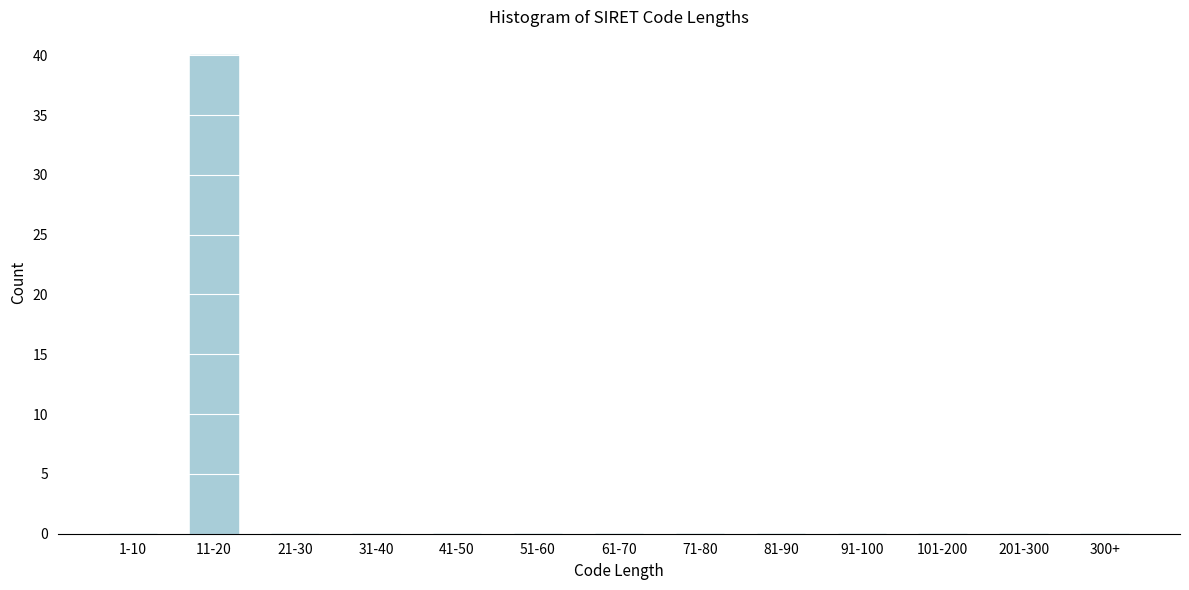

Reading left to right, what are all the values shown in this chart?

1-10=0	11-20=40	21-30=0	31-40=0	41-50=0	51-60=0	61-70=0	71-80=0	81-90=0	91-100=0	101-200=0	201-300=0	300+=0